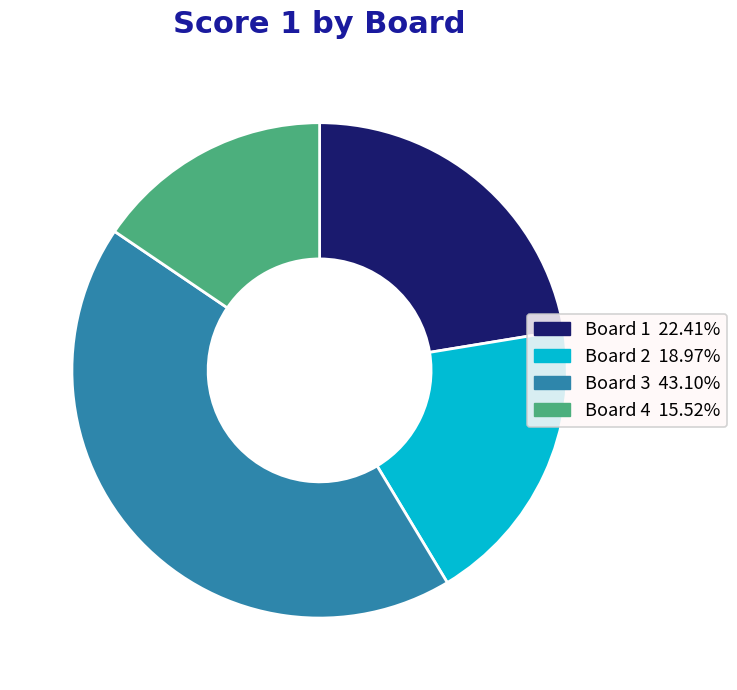

Is the sum of Board 2 and Board 1 greater than half?

No